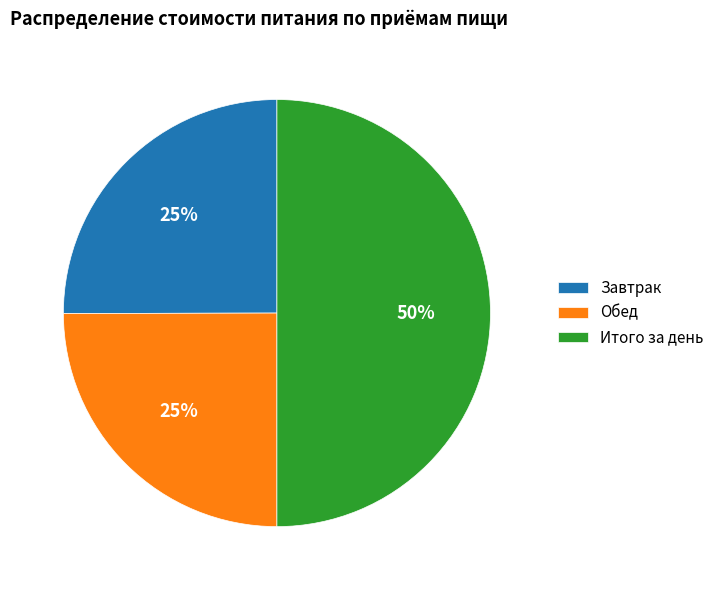

Is Завтрак the majority of the pie?

No